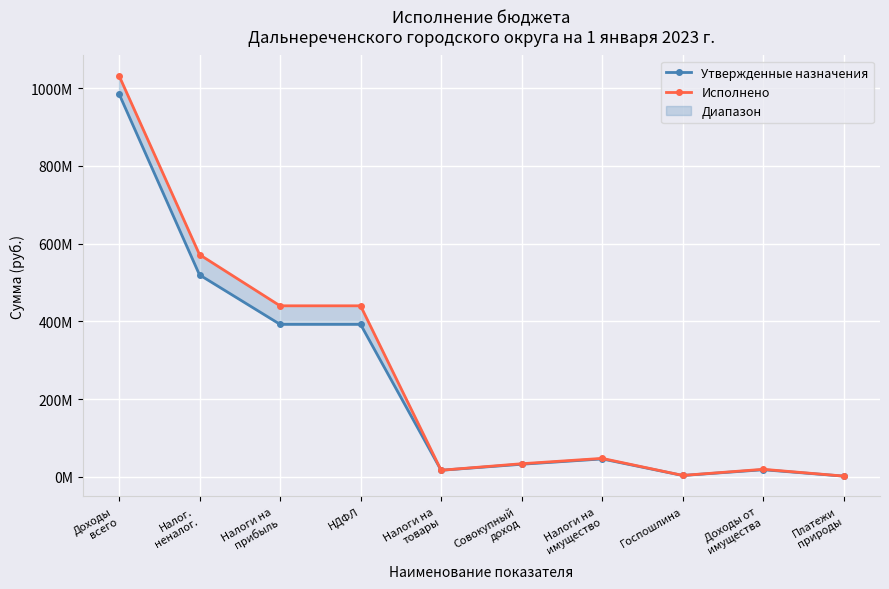

The value of Утвержденные назначения at Налоги на
товары is 21735144.0. True or false?

False